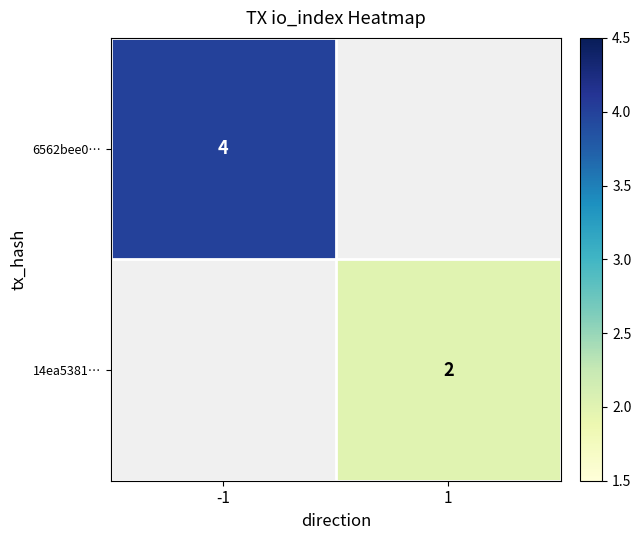

Which category has the highest value across all series?

-1